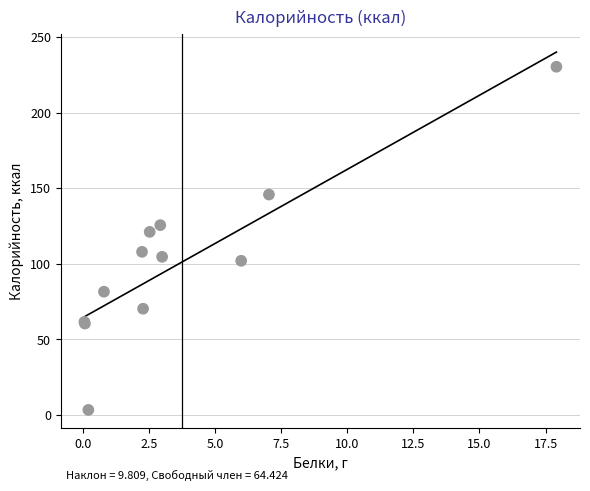

What Y value in the scatter plot is closest to 116?

121.2